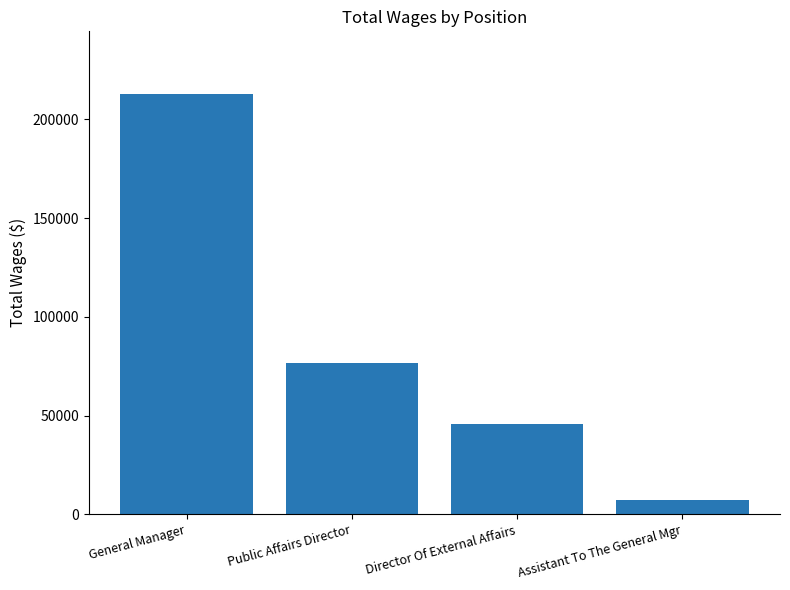

Reading left to right, transcribe all the data shown in this chart.

General Manager=212703	Public Affairs Director=76717	Director Of External Affairs=45525	Assistant To The General Mgr=7071